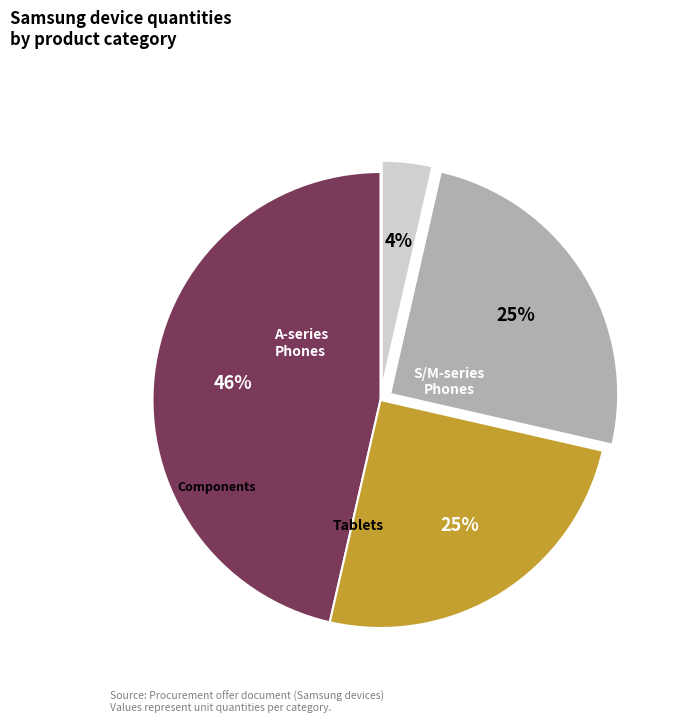

Is there any slice that represents more than half of the pie?

No